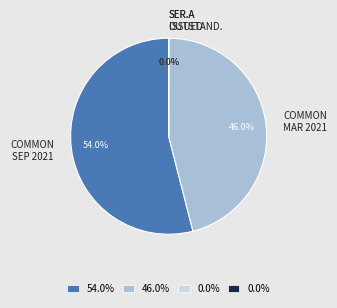

Does any single category account for the majority?

Yes